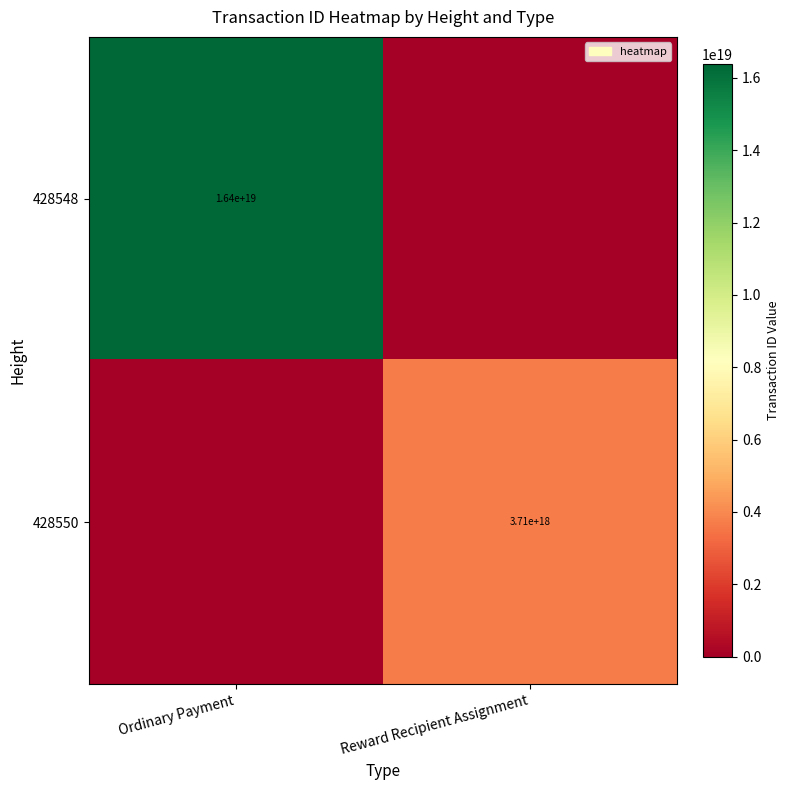

At which category is the sum across all series the highest?

Ordinary Payment